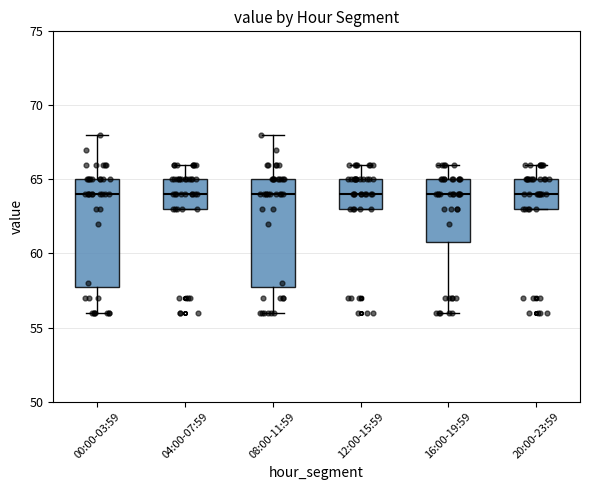

Reading left to right, read every box against the y-axis: the position of its median line, the range the box covers, and the ends of its whiskers. The values are not printed on the chart, so give them approximately, as read against the axis.

00:00-03:59: median 64, box 58 to 65, whiskers 56 to 68
04:00-07:59: median 64, box 63 to 65, whiskers 63 to 66
08:00-11:59: median 64, box 58 to 65, whiskers 56 to 68
12:00-15:59: median 64, box 63 to 65, whiskers 63 to 66
16:00-19:59: median 64, box 61 to 65, whiskers 56 to 66
20:00-23:59: median 64, box 63 to 65, whiskers 63 to 66